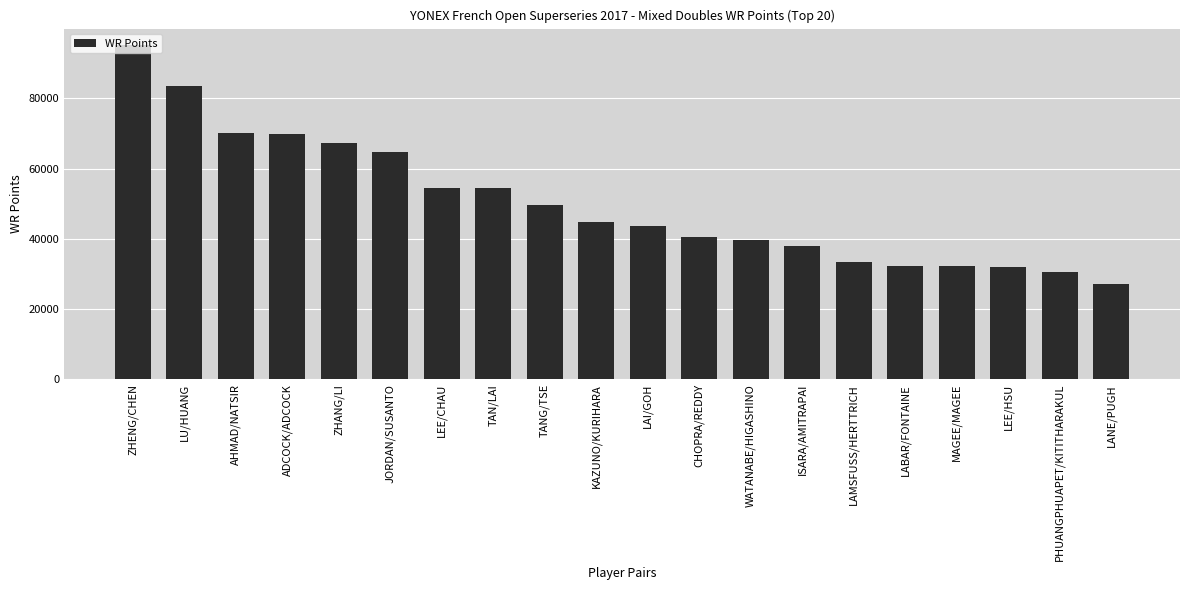

What is the difference between the values at LANE/PUGH and LEE/HSU?

4870